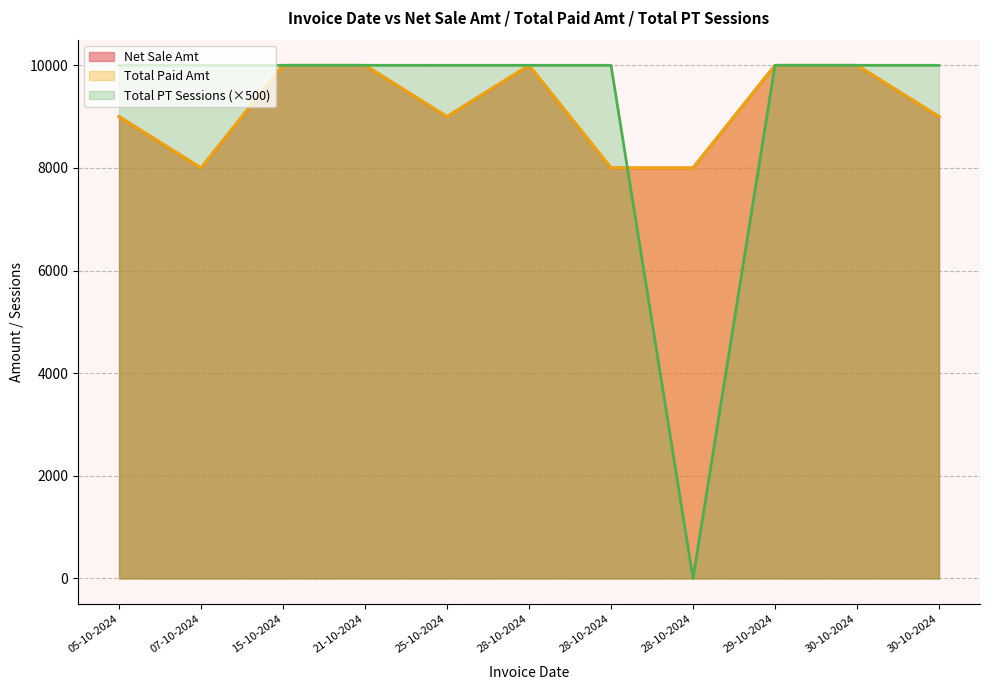

What is the difference between the second highest and minimum values in the Net Sale Amt series?

2000